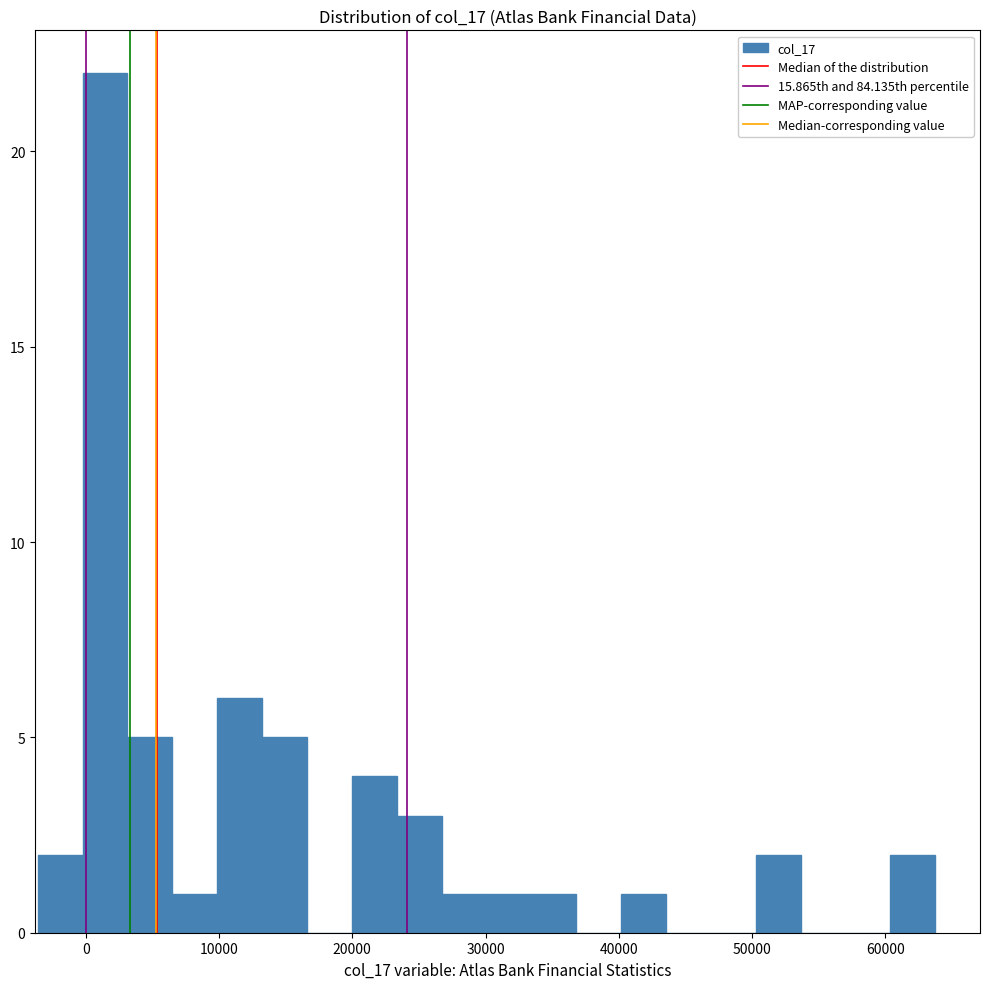

Around what value on the x-axis is the tallest bar? Give the approximate position of its centre, as read against the axis.

1000